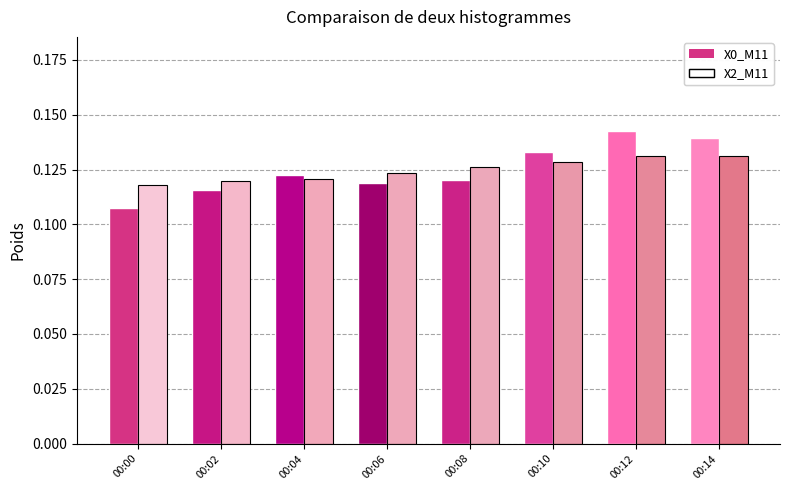

At which category does the chart reach its peak across all series?

00:12